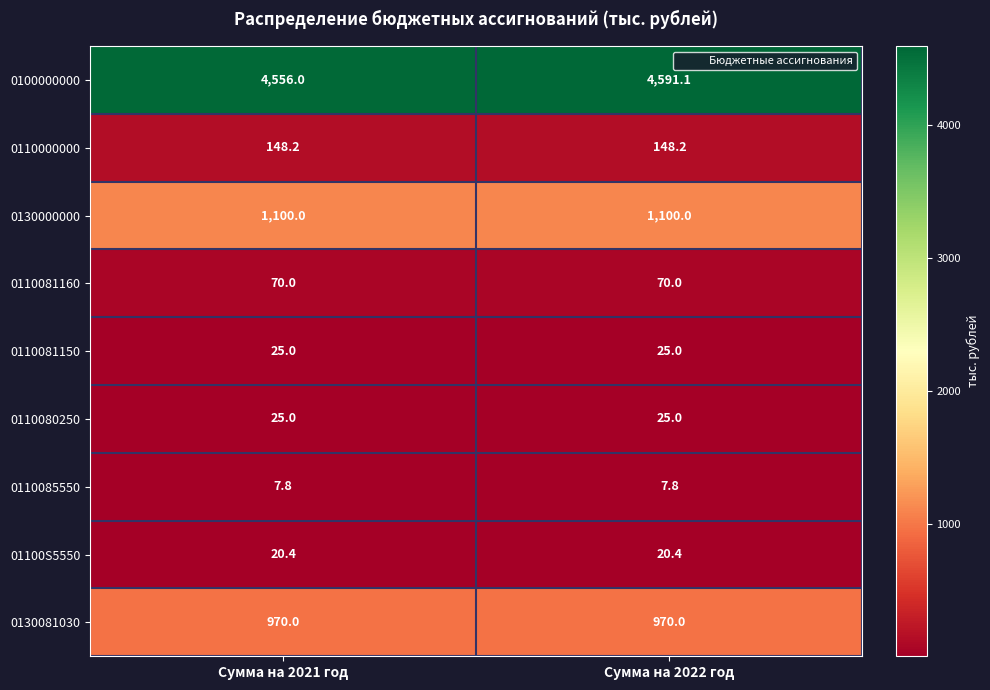

What is the sum of all 0130081030 values?

1940.0